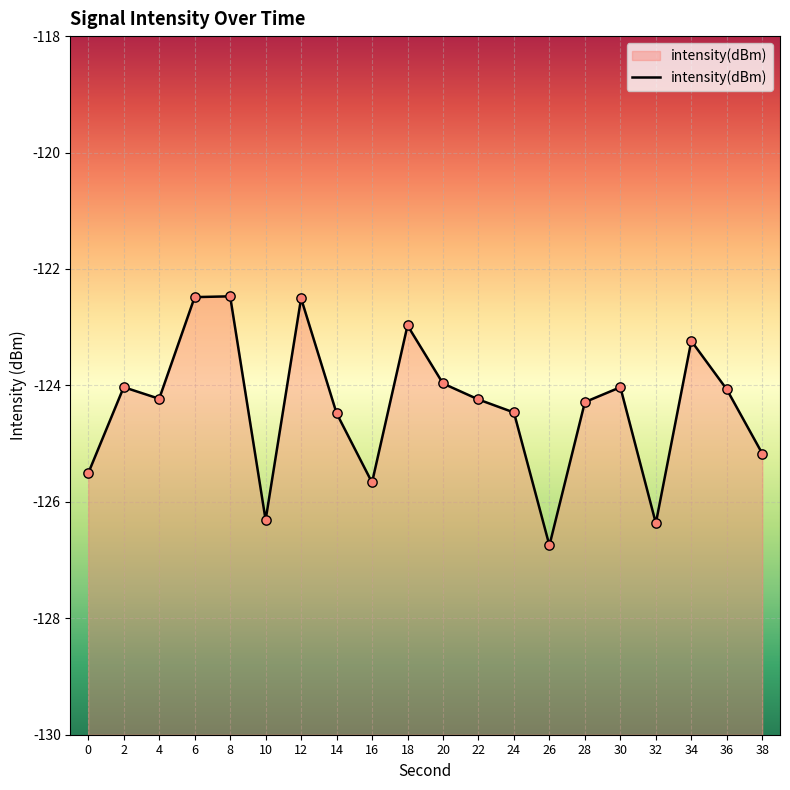

Between 16 and 10, which is larger?

16